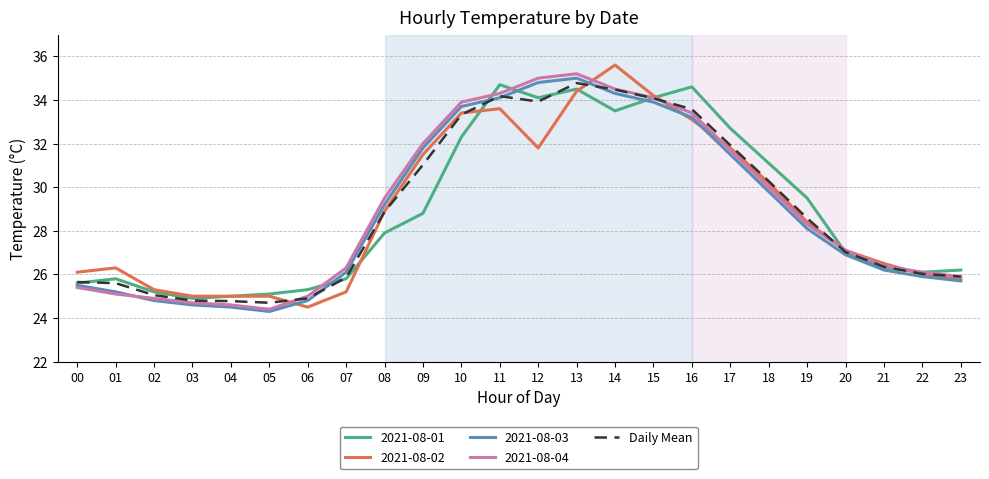

What is the maximum value for 2021-08-04?

35.2